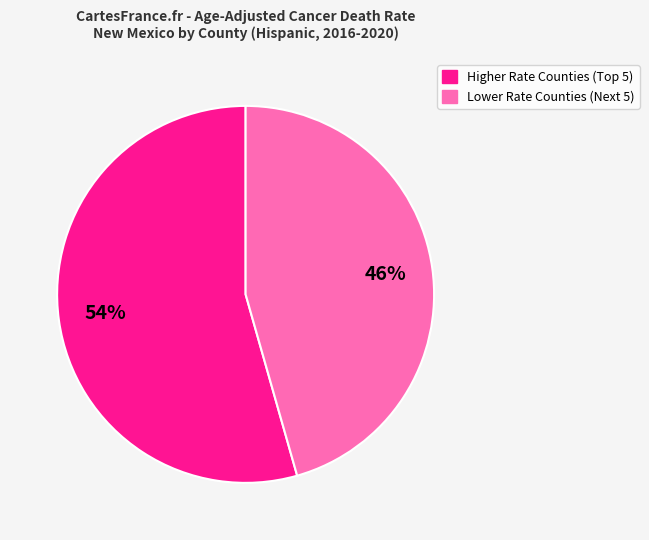

Is there a majority slice in this chart?

Yes